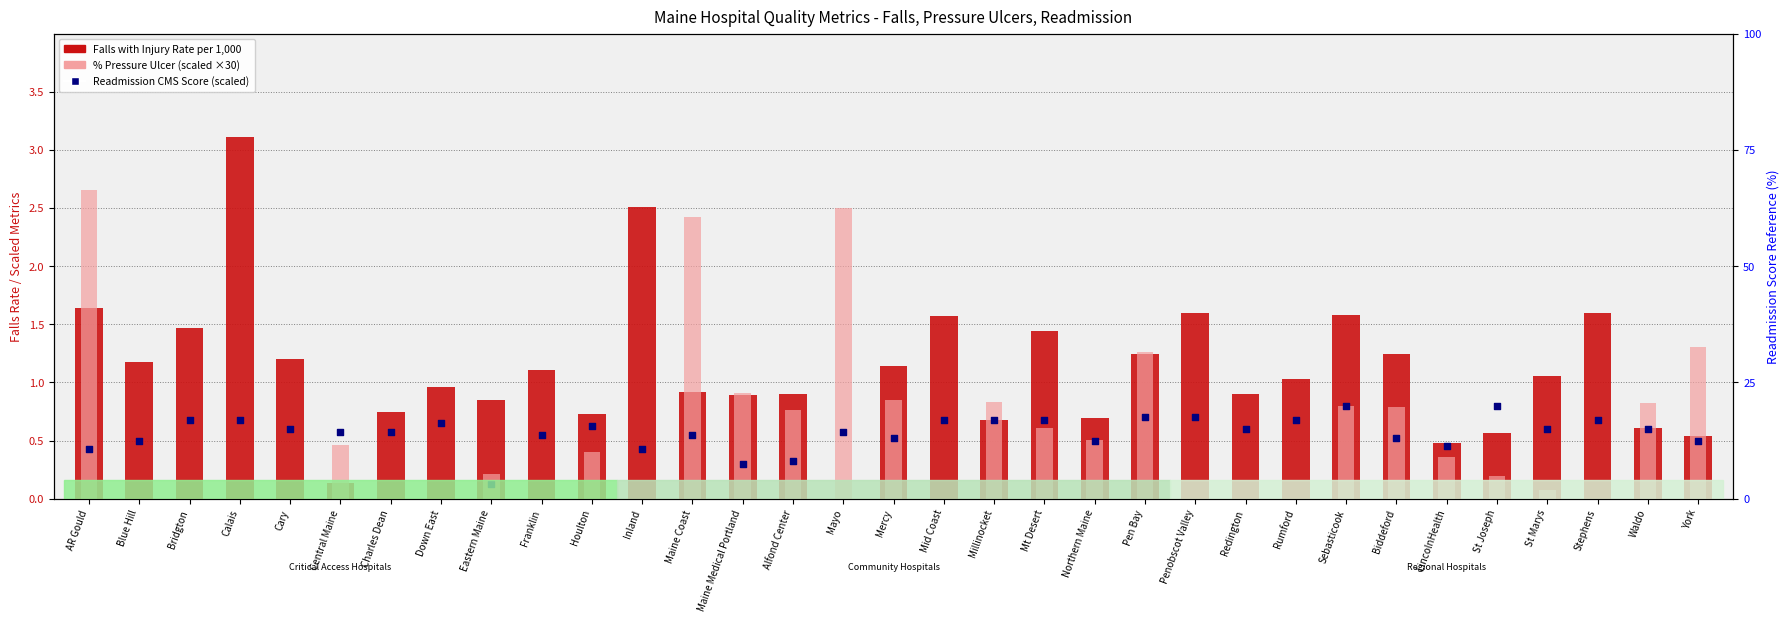

What is the total value across all series at LincolnHealth?

1.3